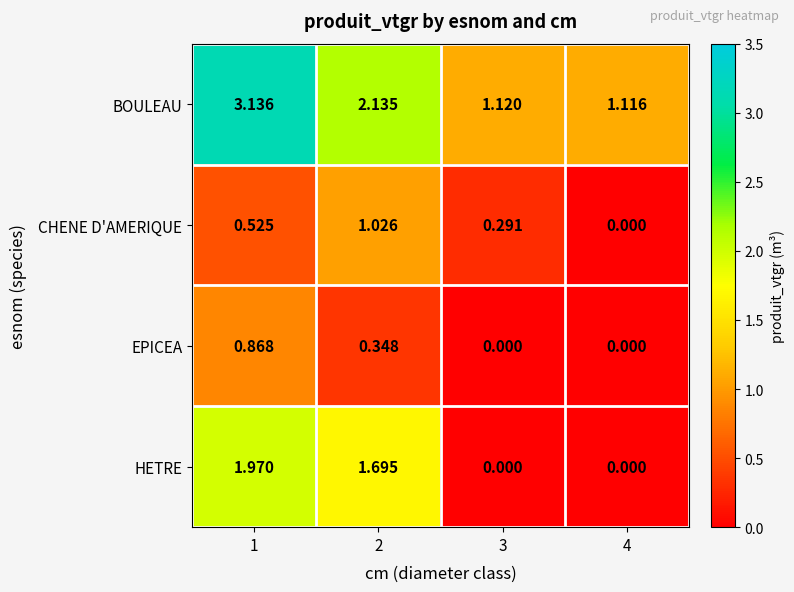

Rank the series by their maximum value, from lowest to highest.

EPICEA, CHENE D'AMERIQUE, HETRE, BOULEAU